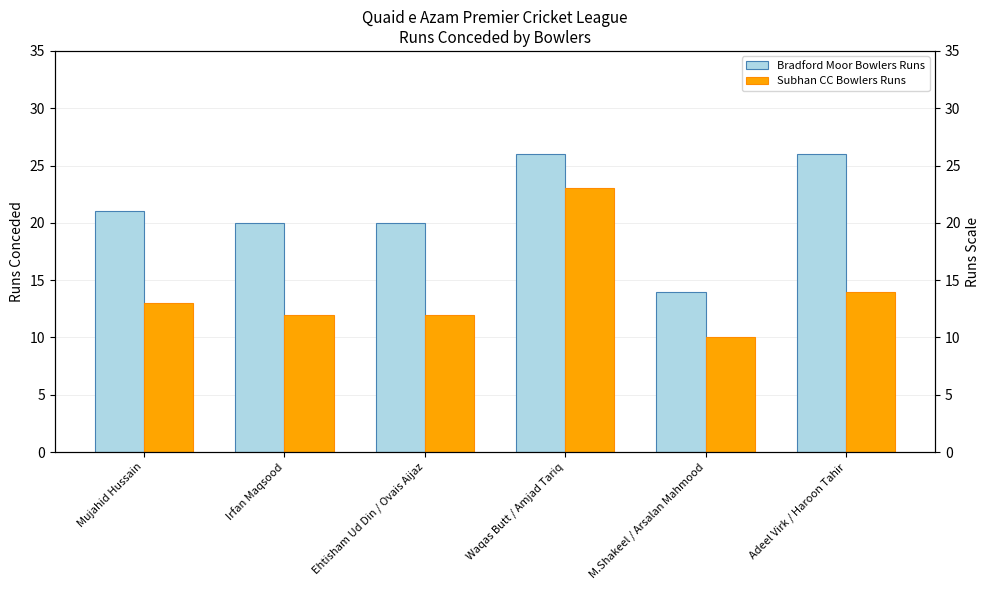

At which category is the sum across all series the highest?

Waqas Butt / Amjad Tariq